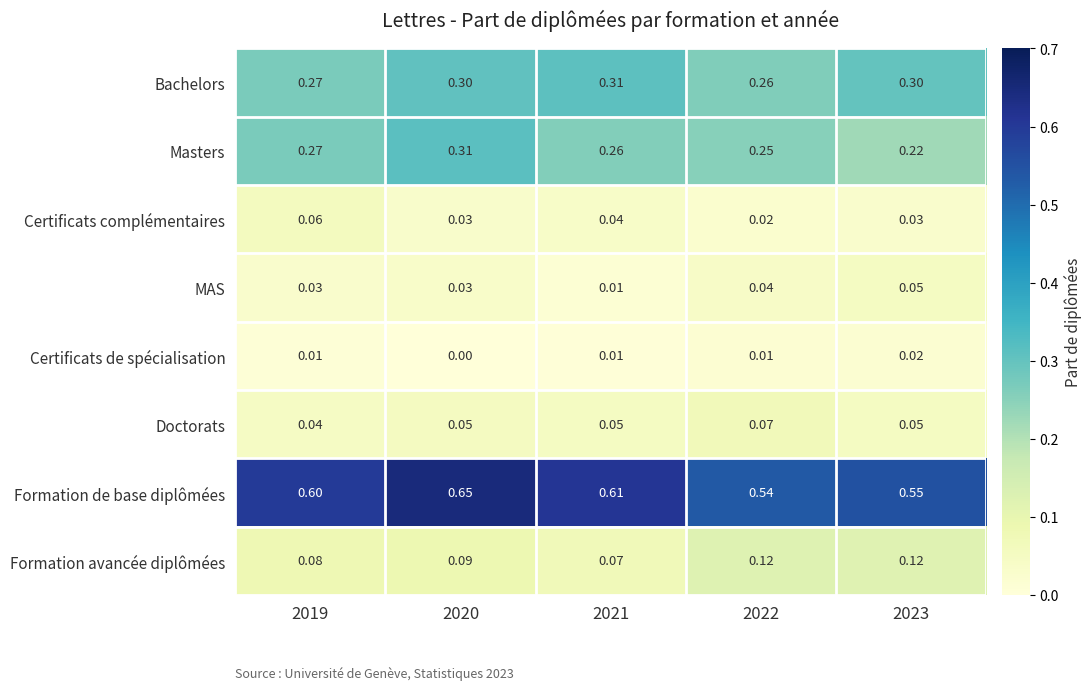

At 2022, list the series in order from largest to smallest.

Formation de base diplômées, Bachelors, Masters, Formation avancée diplômées, Doctorats, MAS, Certificats complémentaires, Certificats de spécialisation